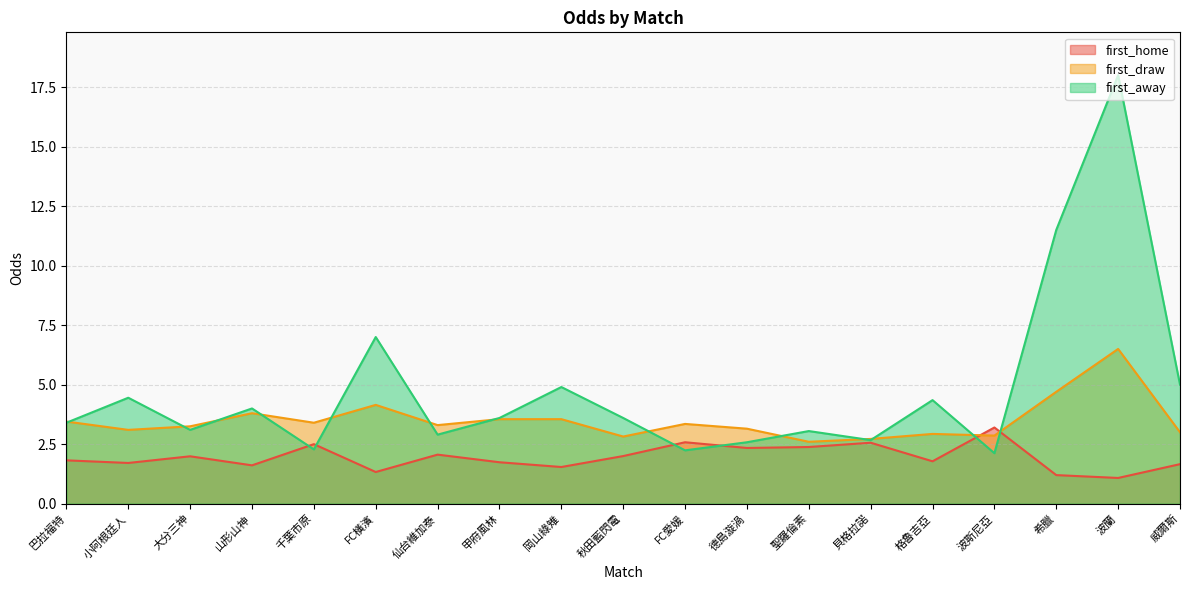

What is the average value of the first_draw series?

3.5